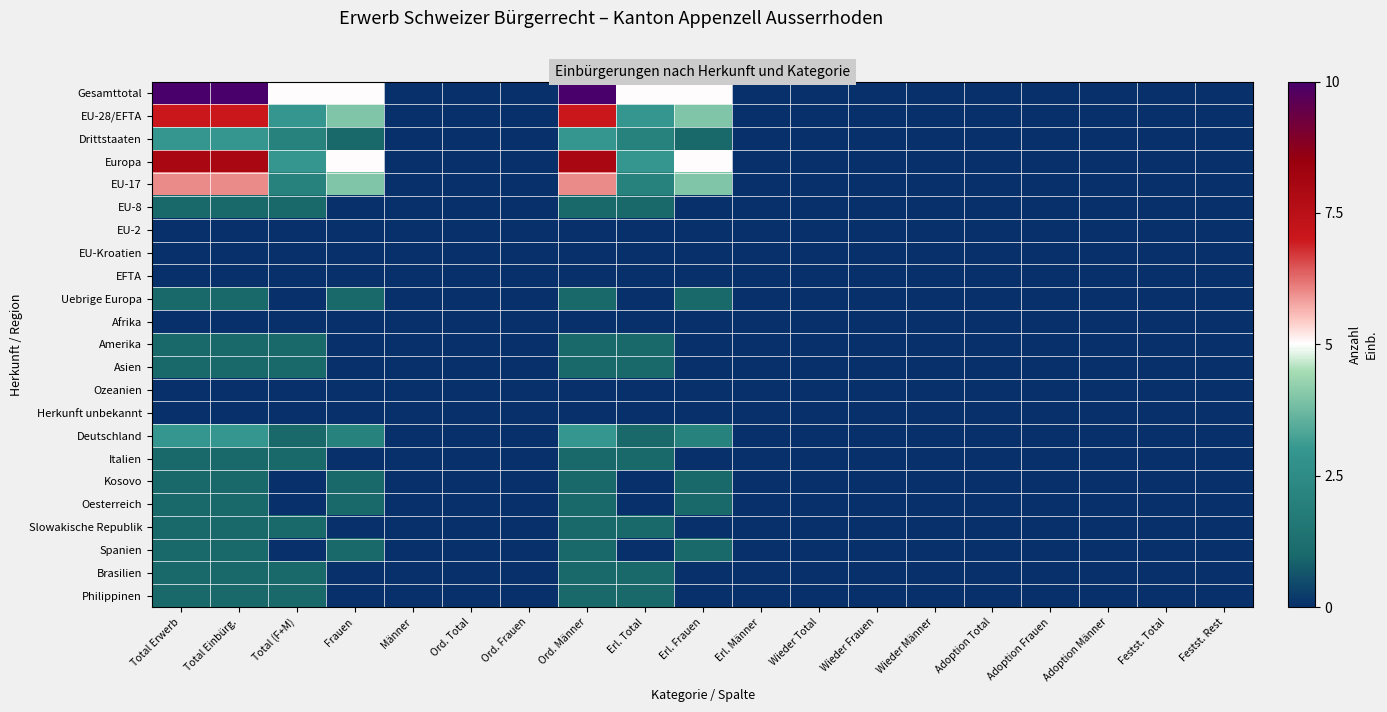

Which series has the largest range (max minus min)?

Gesamttotal